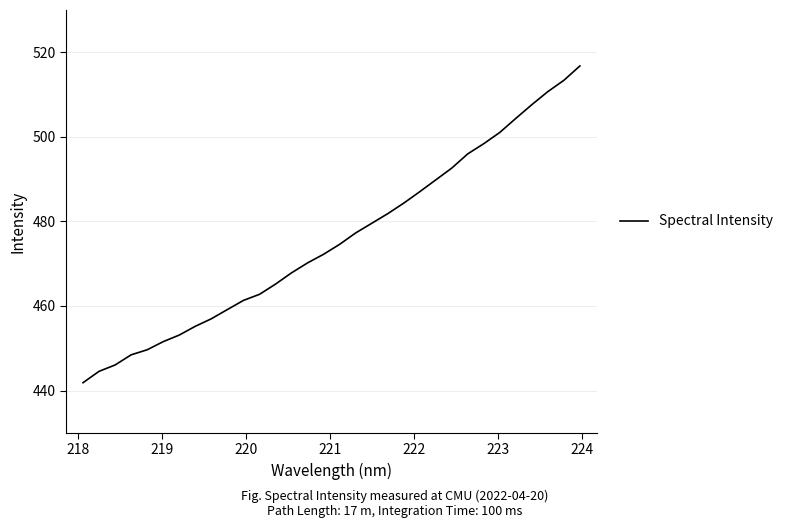

What is the average value?

475.7